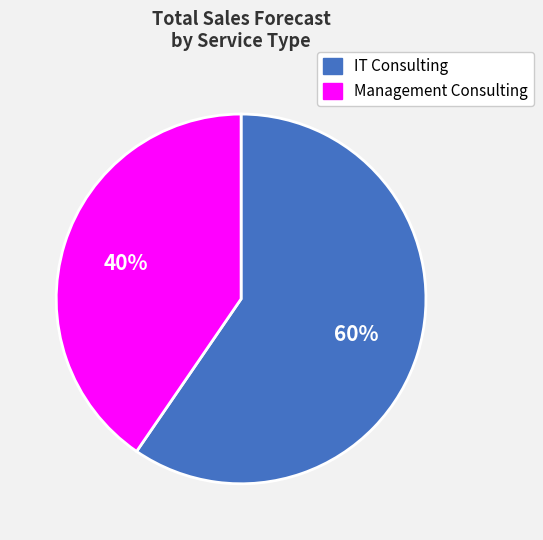

Which has a higher value, Management Consulting or IT Consulting?

IT Consulting